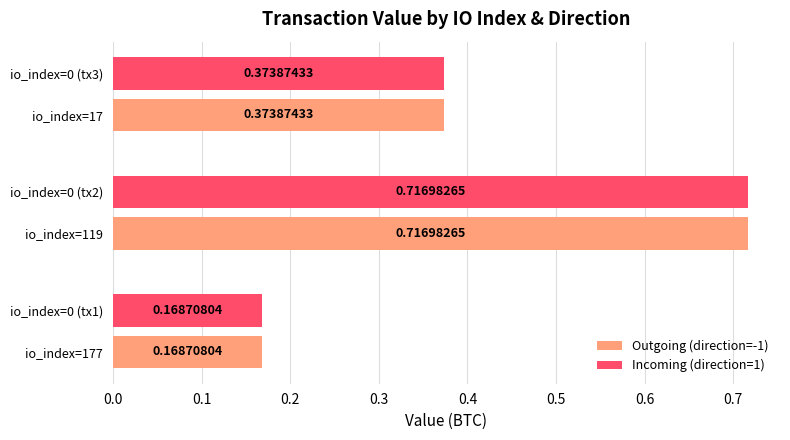

What is the total value across all series at io_index=177?

0.3